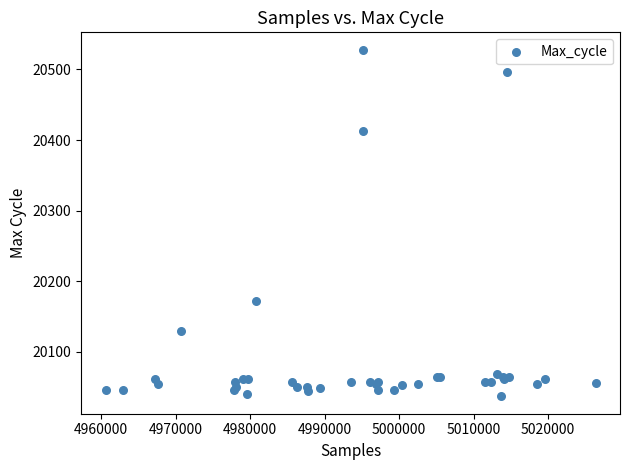

What Y value in the scatter plot is closest to 20282?

20172